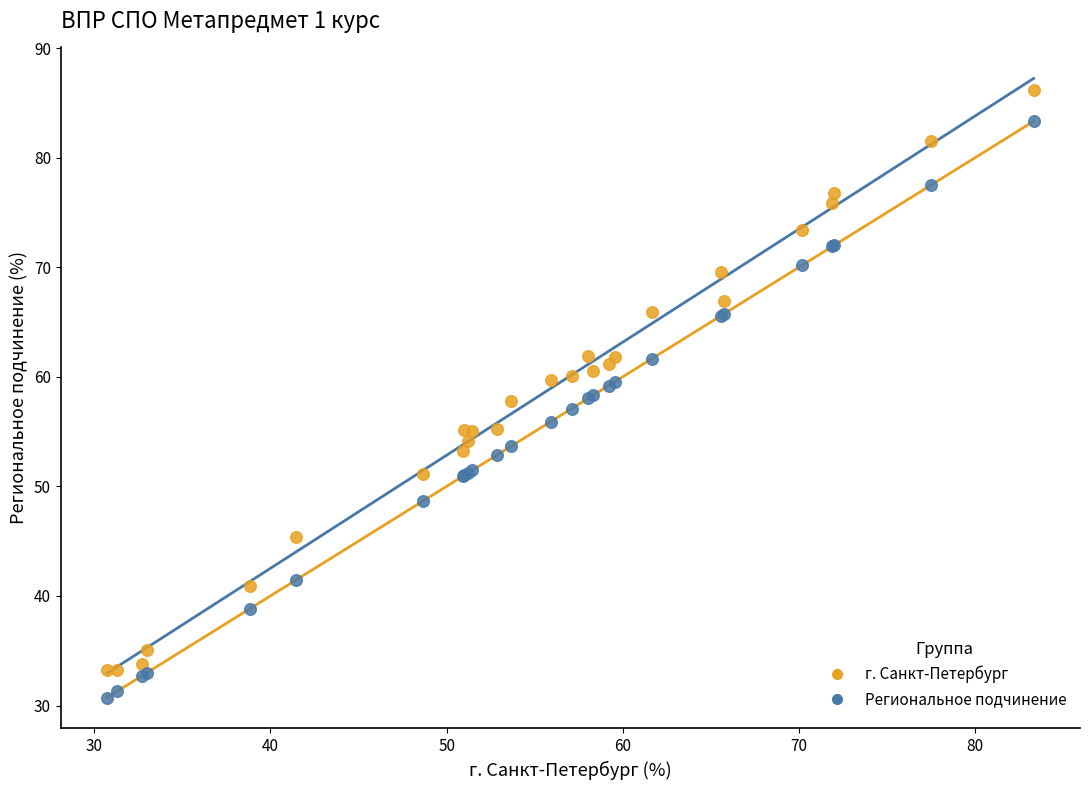

Which series reaches the maximum Y coordinate?

г. Санкт-Петербург